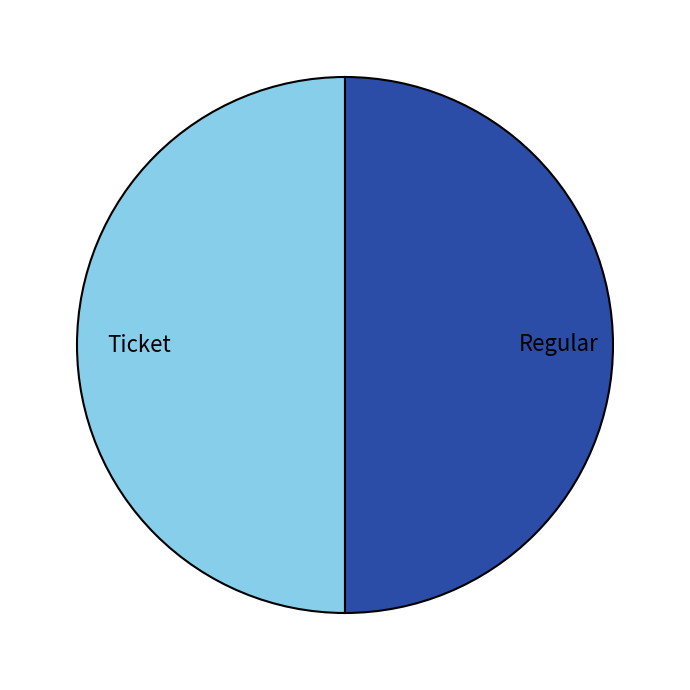

Count the number of slices in the pie.

2